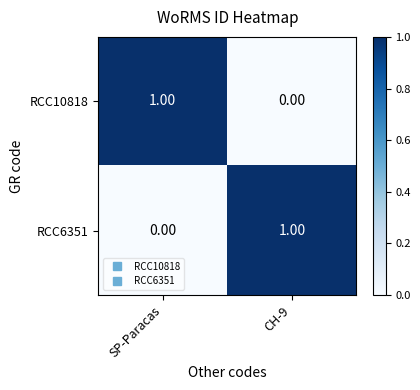

Rank the categories by RCC6351 value from lowest to highest.

SP-Paracas, CH-9